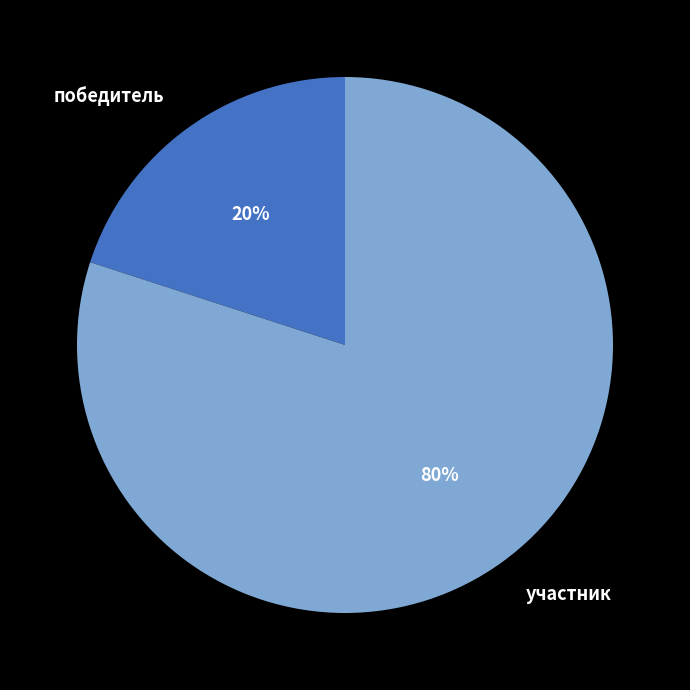

Does победитель represent more than half of the total?

No